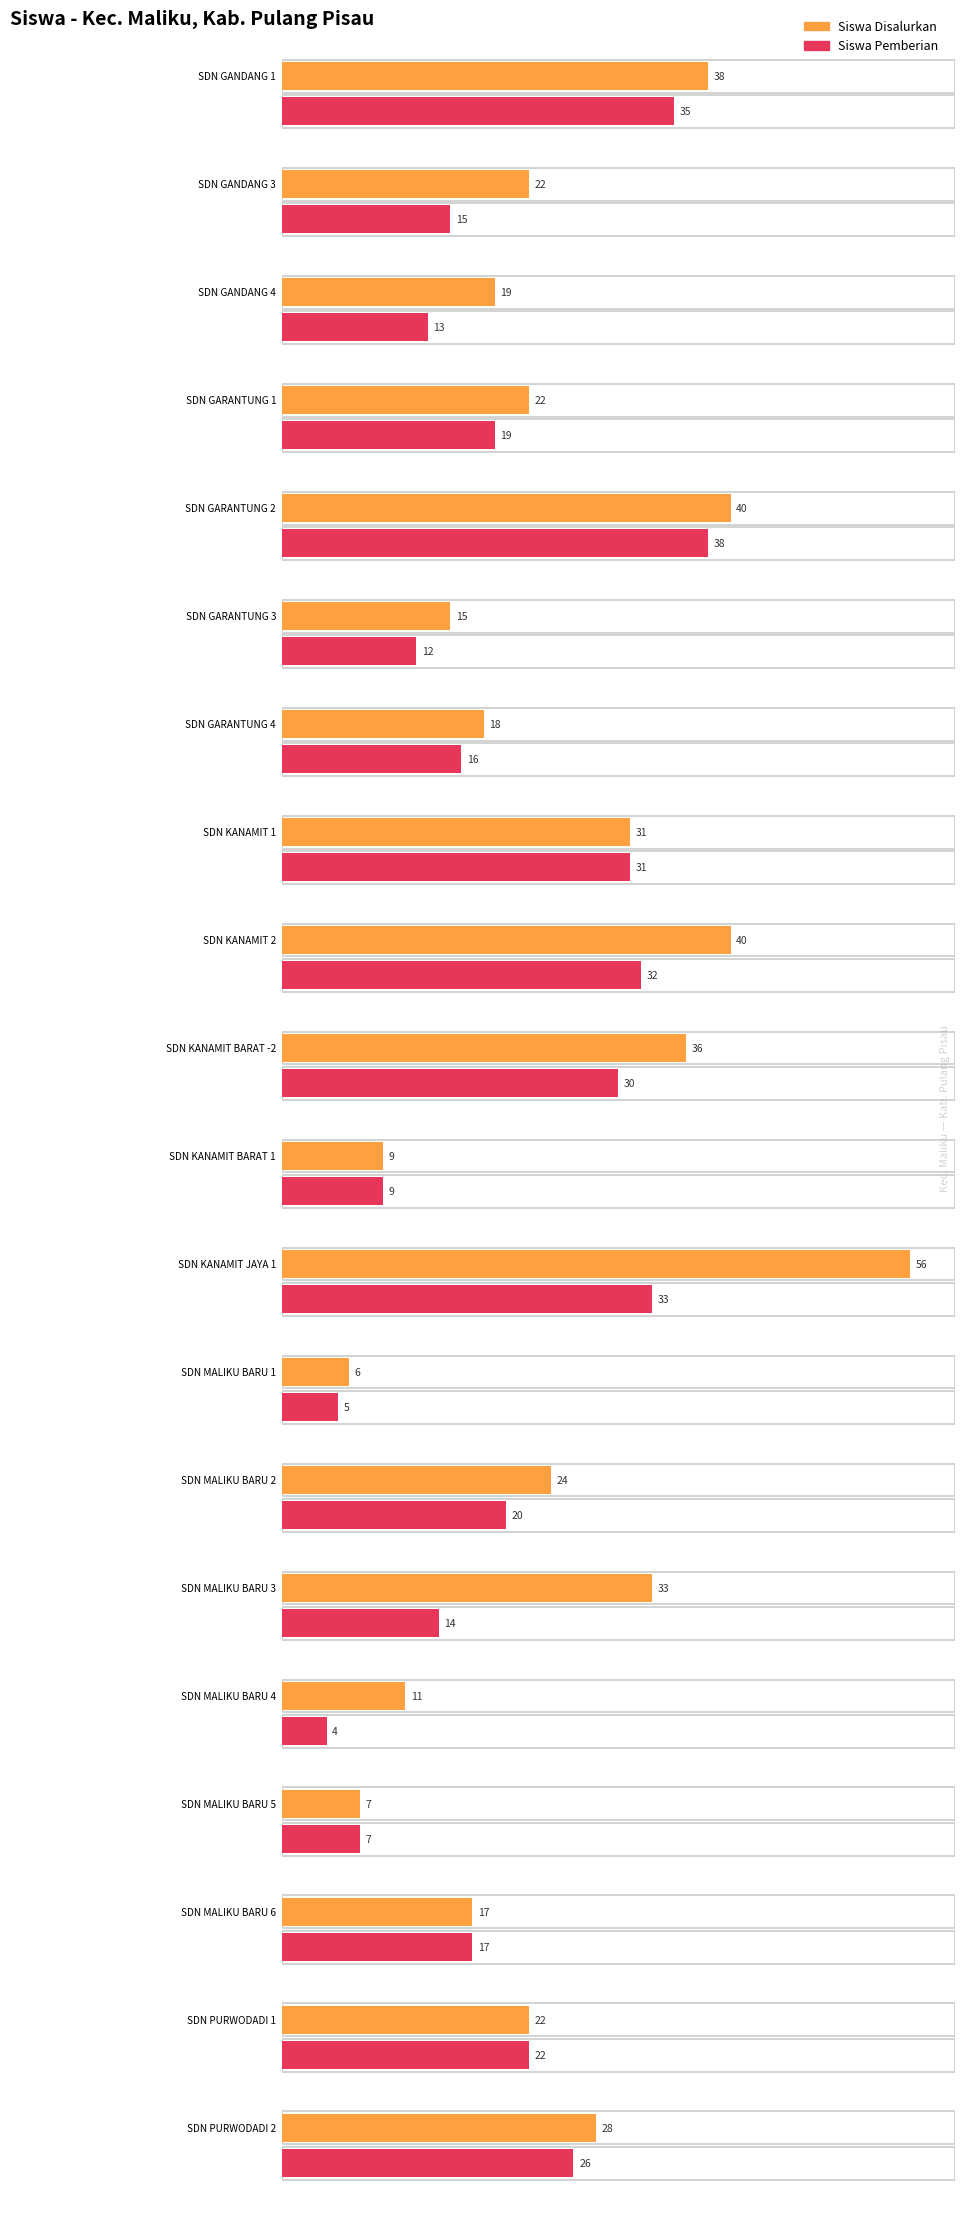

Is the value of Disalurkan (Siswa) at SD NEGERI MALIKU BARU 4 greater than the value of Pemberian (Siswa) at SD NEGERI GARANTUNG 4?

No